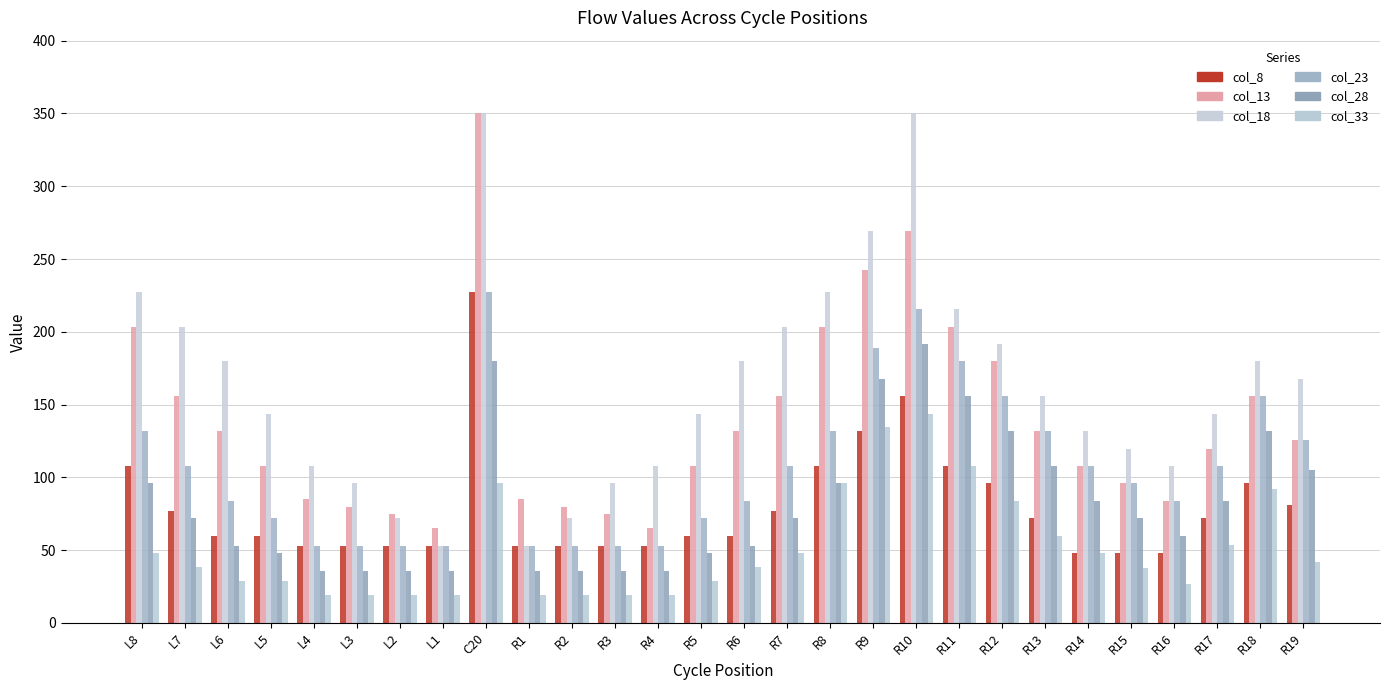

How many series are shown in this chart?

6